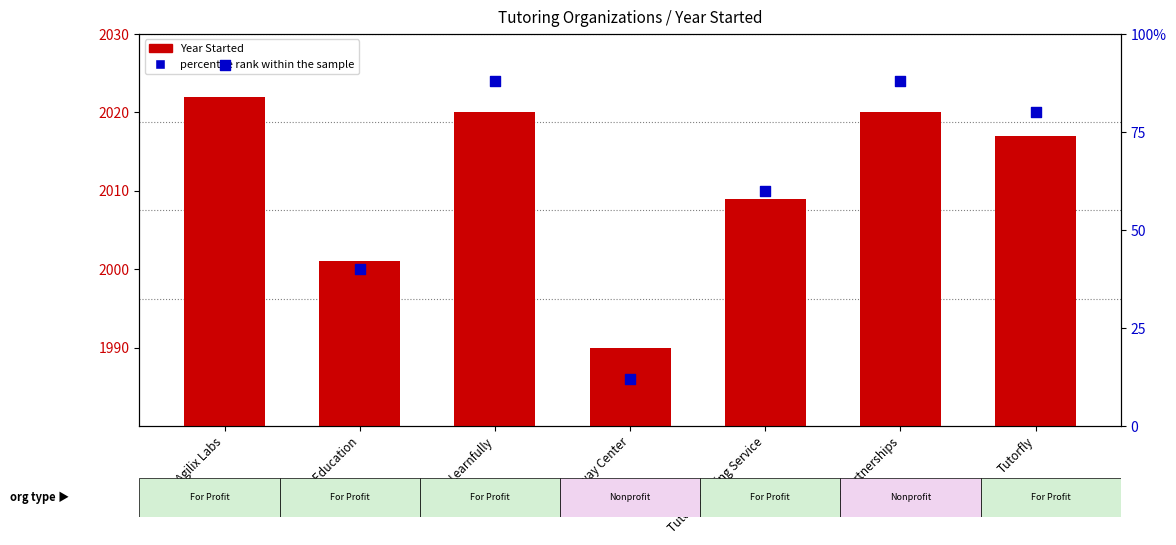

Is the value of Year Started at Gateway Center greater than the value of percentile rank within the sample at Tutor Matching Service?

Yes